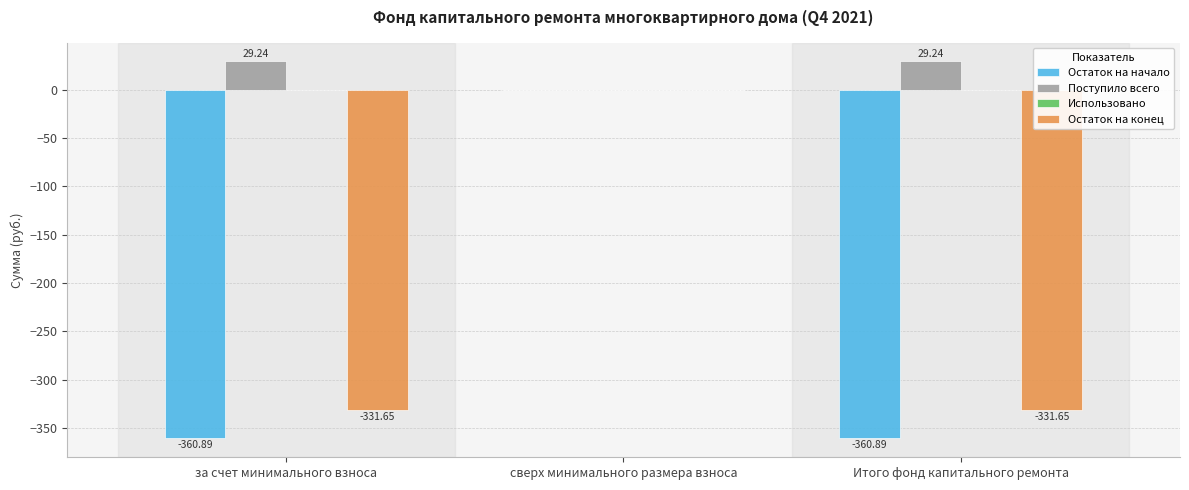

At which category is the sum across all series the highest?

сверх минимального размера взноса